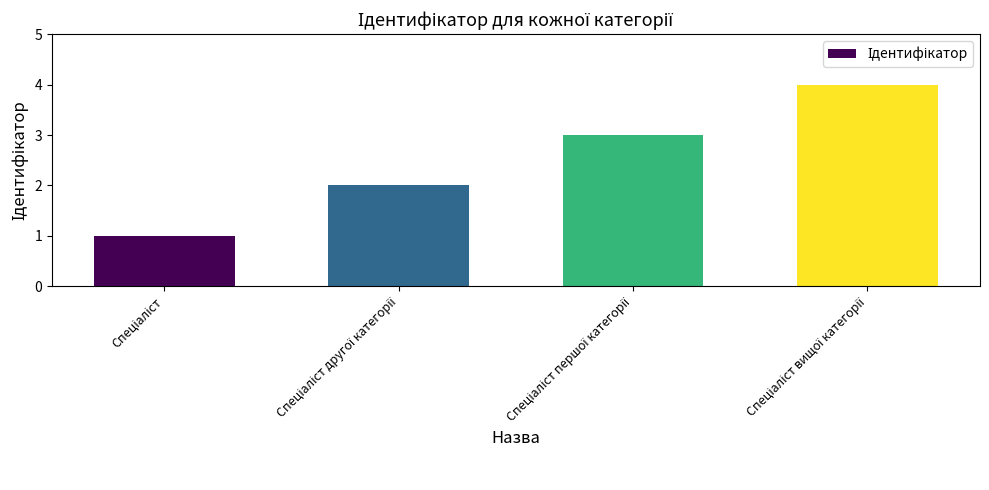

What is the maximum value shown in the chart?

4